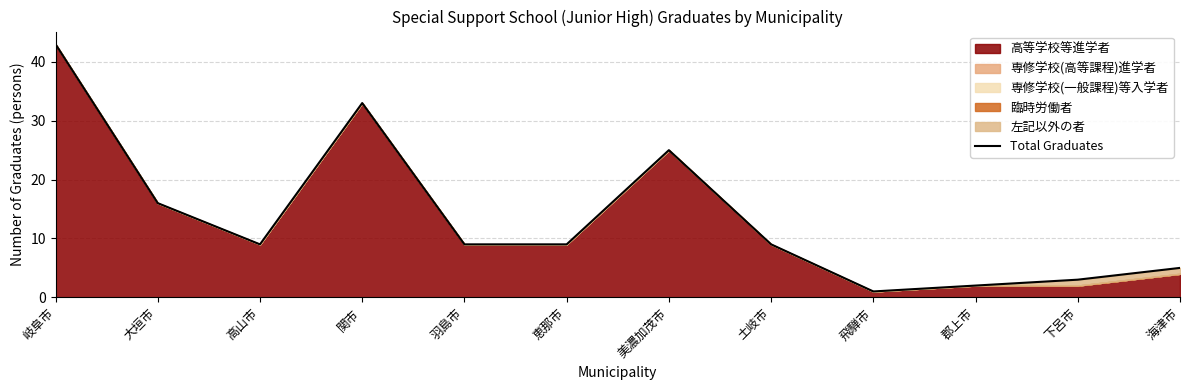

The chart shows a value of 6 at 恵那市. True or false?

False